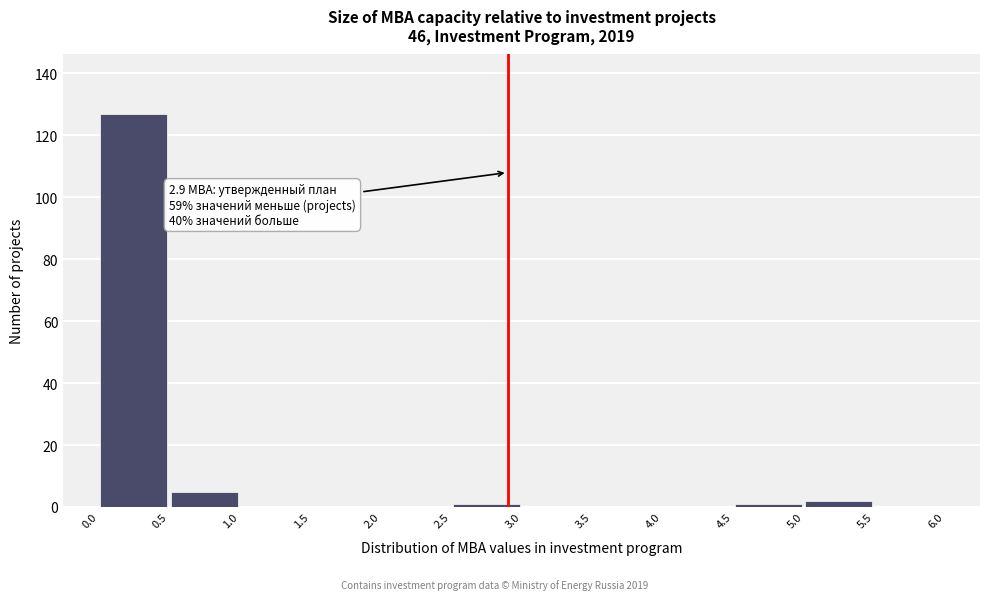

Which range on the x-axis has the tallest bar?

0.0 to 0.5